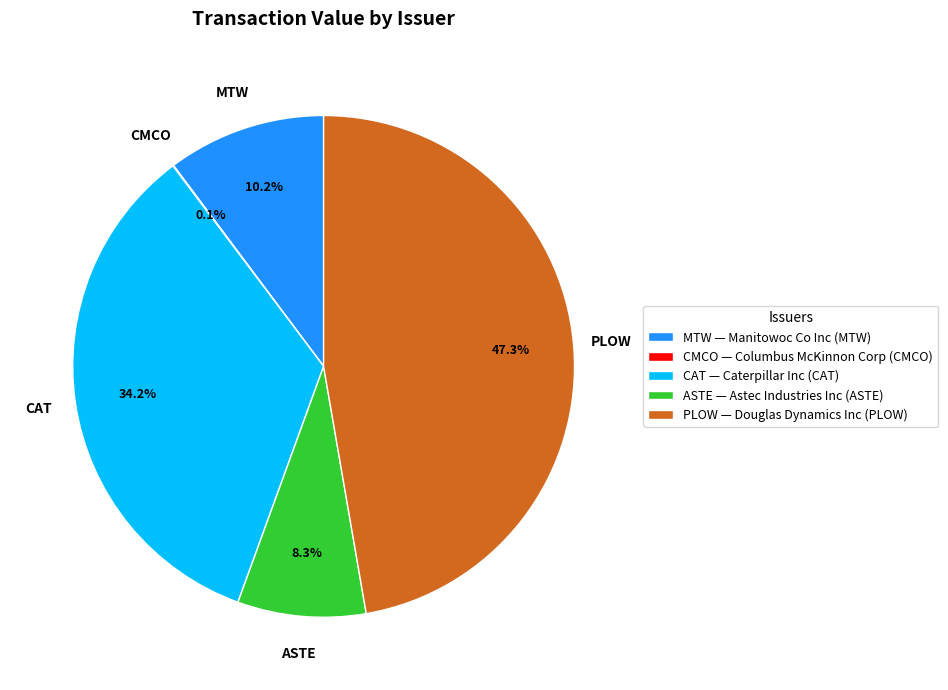

Which slice is the largest?

PLOW — Douglas Dynamics Inc (PLOW)